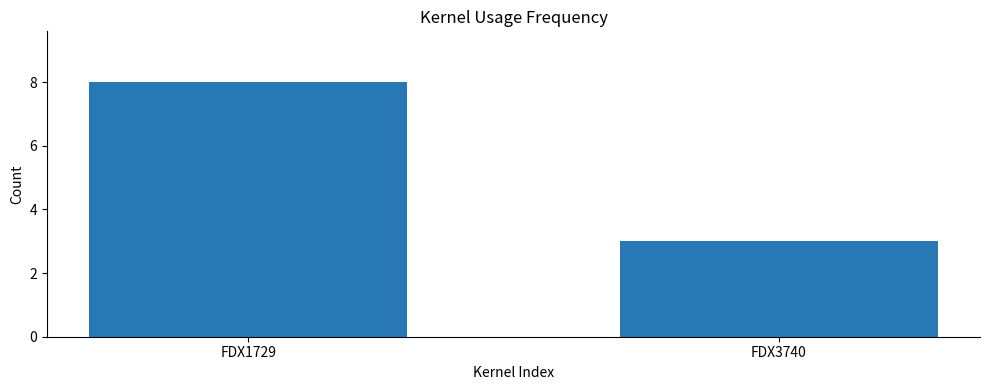

Is it true that the value at FDX1729 is 8?

True